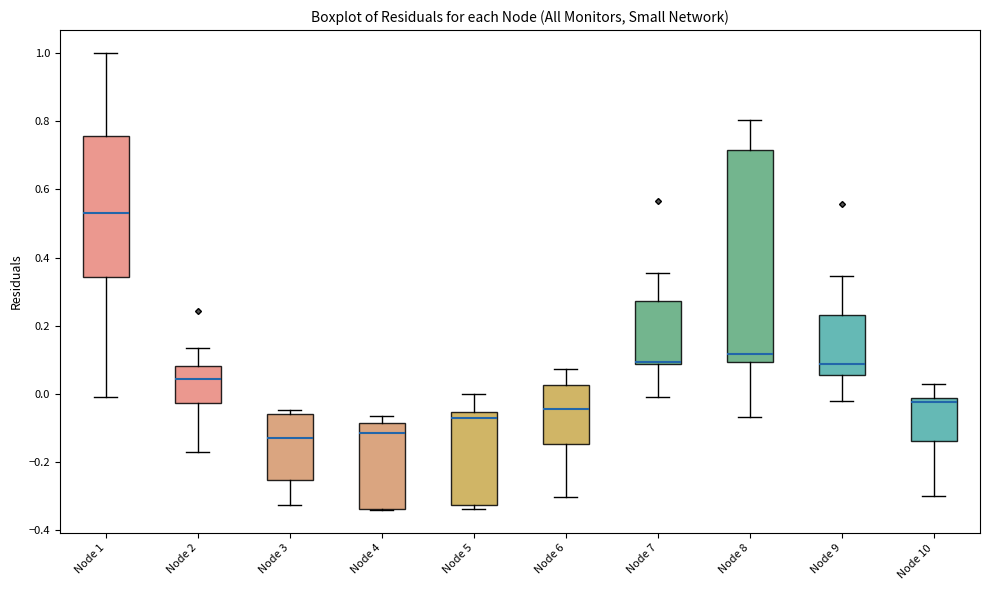

Where is the upper edge of the box for Node 2 on the y-axis? The values are not printed on the chart, so give them approximately, as read against the axis.

0.08